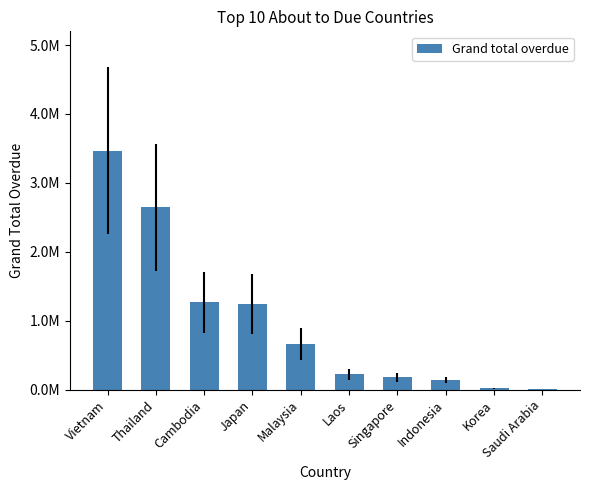

Are the bars horizontal?

No